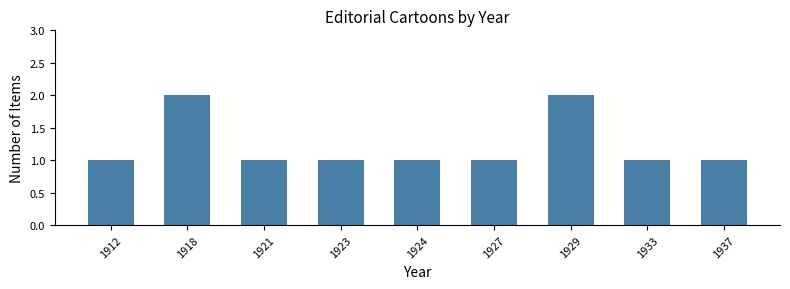

Reading left to right, transcribe all the data shown in this chart.

1	2	1	1	1	1	2	1	1